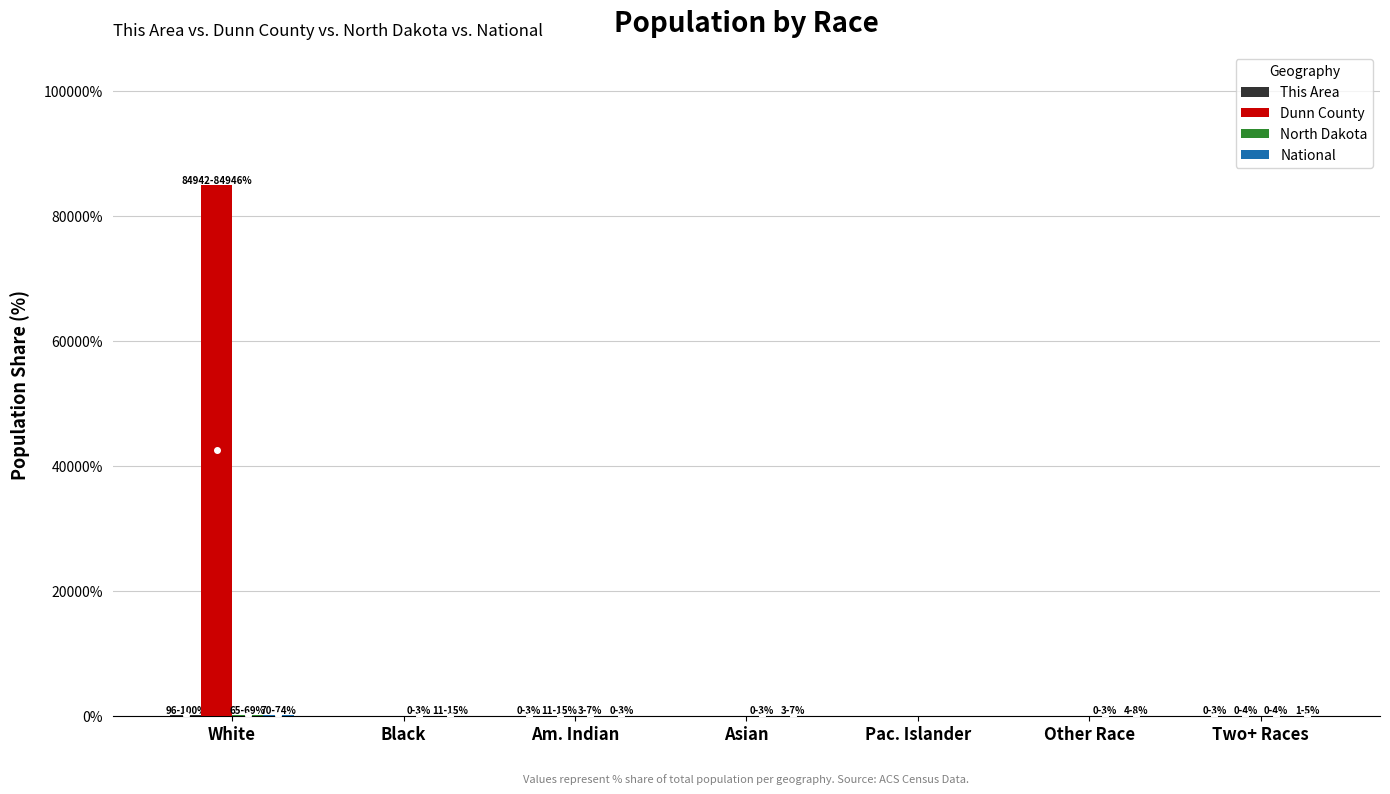

Are the bars horizontal?

No